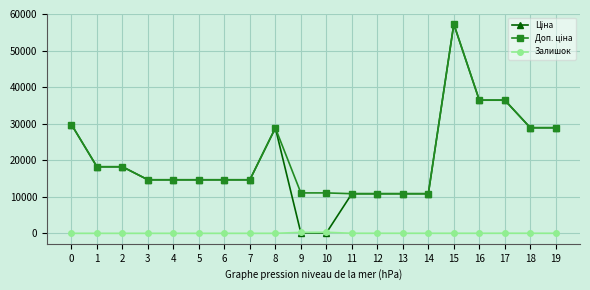

How many categories are shown in the chart?

20